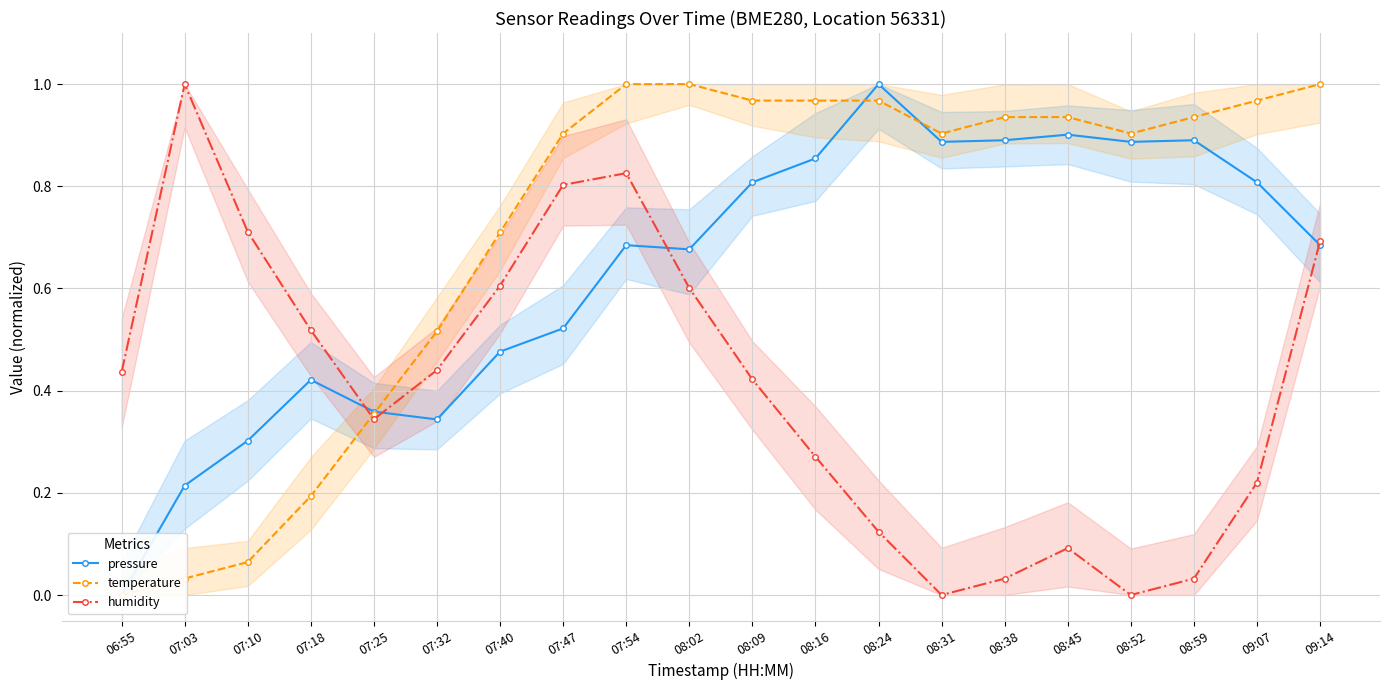

Reading left to right, what are all the values shown in this chart?

pressure: 06:55=0.0	07:03=0.2	07:10=0.3	07:18=0.4	07:25=0.4	07:32=0.3	07:40=0.5	07:47=0.5	07:54=0.7	08:02=0.7	08:09=0.8	08:16=0.9	08:24=1.0	08:31=0.9	08:38=0.9	08:45=0.9	08:52=0.9	08:59=0.9	09:07=0.8	09:14=0.7
temperature: 06:55=0.0	07:03=0.0	07:10=0.1	07:18=0.2	07:25=0.4	07:32=0.5	07:40=0.7	07:47=0.9	07:54=1.0	08:02=1.0	08:09=1.0	08:16=1.0	08:24=1.0	08:31=0.9	08:38=0.9	08:45=0.9	08:52=0.9	08:59=0.9	09:07=1.0	09:14=1.0
humidity: 06:55=0.4	07:03=1.0	07:10=0.7	07:18=0.5	07:25=0.3	07:32=0.4	07:40=0.6	07:47=0.8	07:54=0.8	08:02=0.6	08:09=0.4	08:16=0.3	08:24=0.1	08:31=0.0	08:38=0.0	08:45=0.1	08:52=0.0	08:59=0.0	09:07=0.2	09:14=0.7